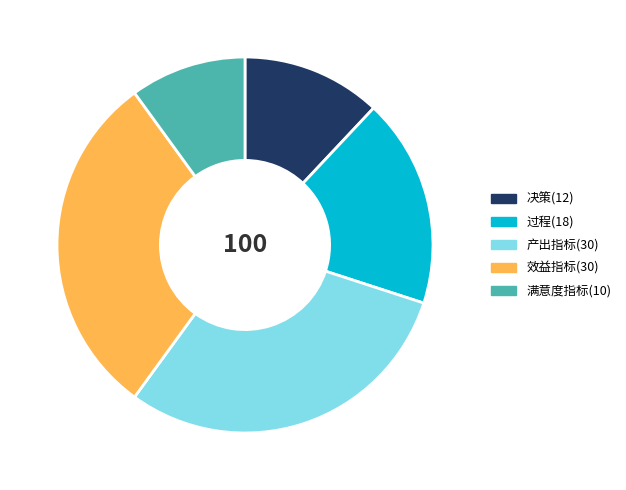

Is there any slice that represents more than half of the pie?

No